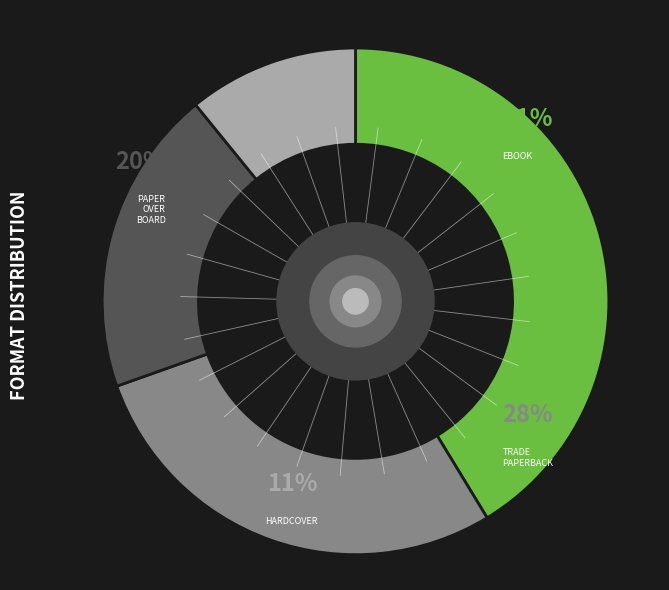

To the nearest percent, what is the combined percentage of Trade Paperback and Paper Over Board?

48%